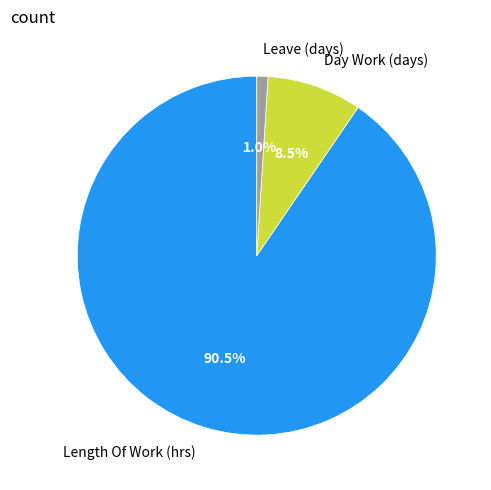

Is the sum of Leave (days) and Length Of Work (hrs) greater than half?

Yes